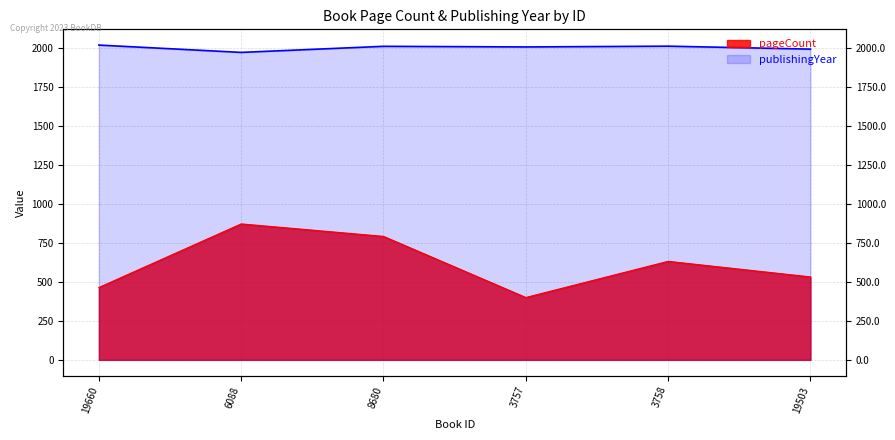

What is the greatest value displayed?

2019